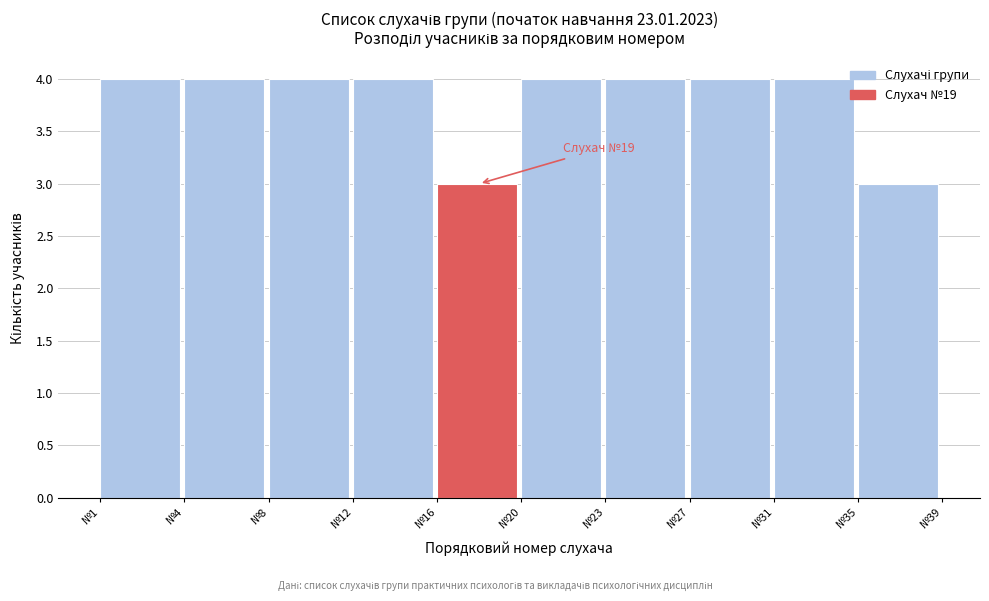

Reading left to right, transcribe all the data shown in this chart.

№1=4	№4=4	№8=4	№12=4	№16=3	№20=4	№23=4	№27=4	№31=4	№35=3